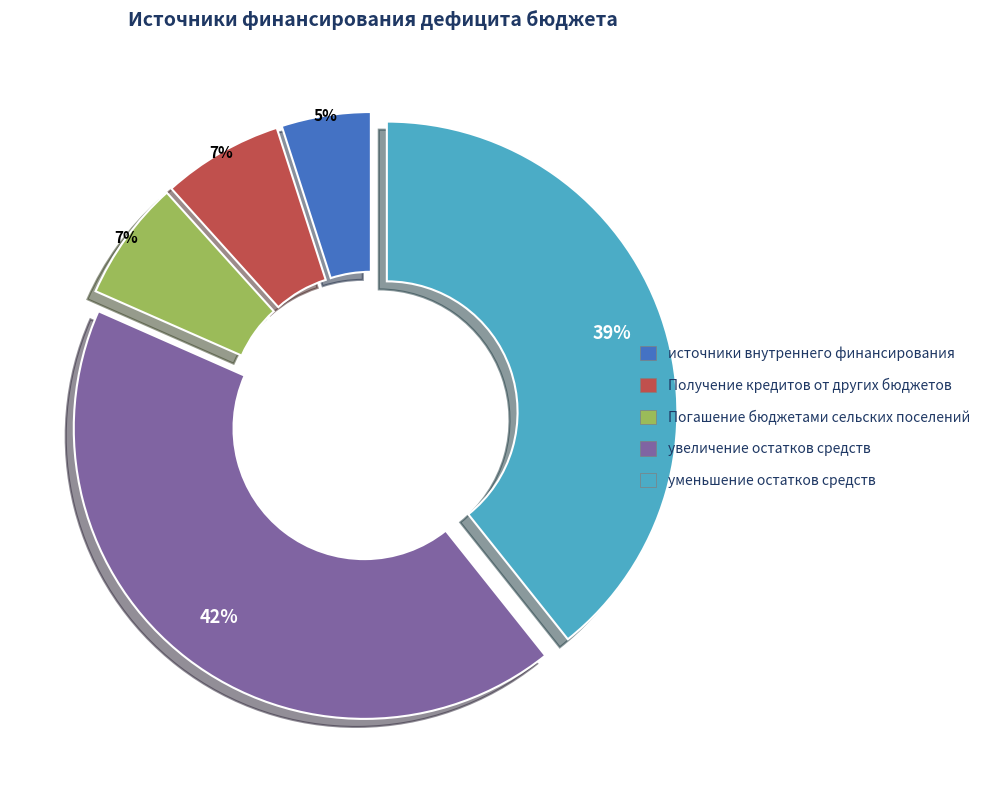

Count the number of slices in the pie.

5